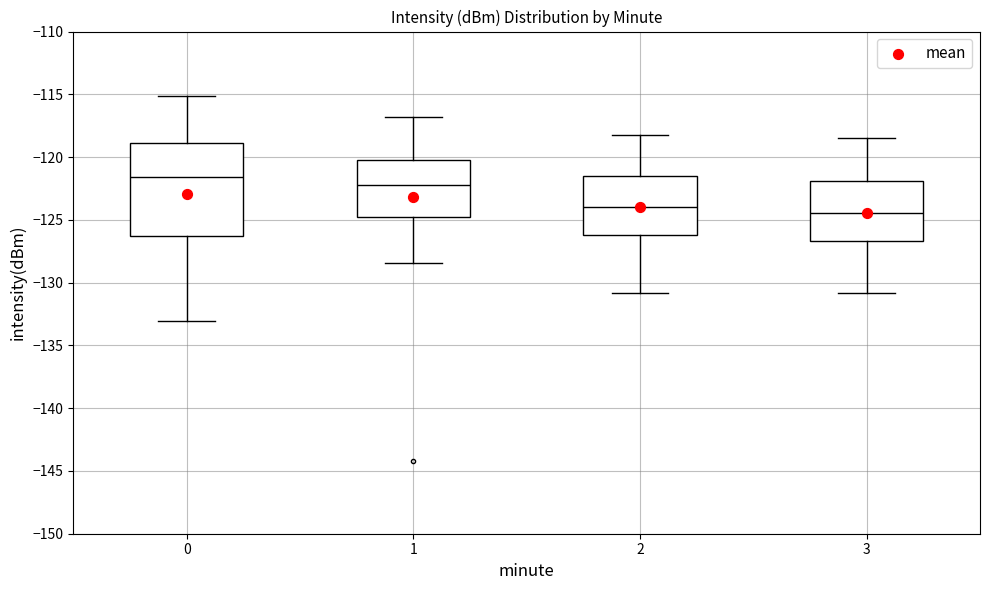

Reading left to right, transcribe this box plot: for each box, give where its median line is, the range the box spans, and where its two whiskers end, as read against the y-axis. The values are not printed on the chart, so give them approximately, as read against the axis.

0: median -121.5, box -126.5 to -119.0, whiskers -133.0 to -115.0
1: median -122.5, box -125.0 to -120.0, whiskers -128.5 to -117.0
2: median -124.0, box -126.0 to -121.5, whiskers -131.0 to -118.0
3: median -124.5, box -126.5 to -122.0, whiskers -131.0 to -118.5